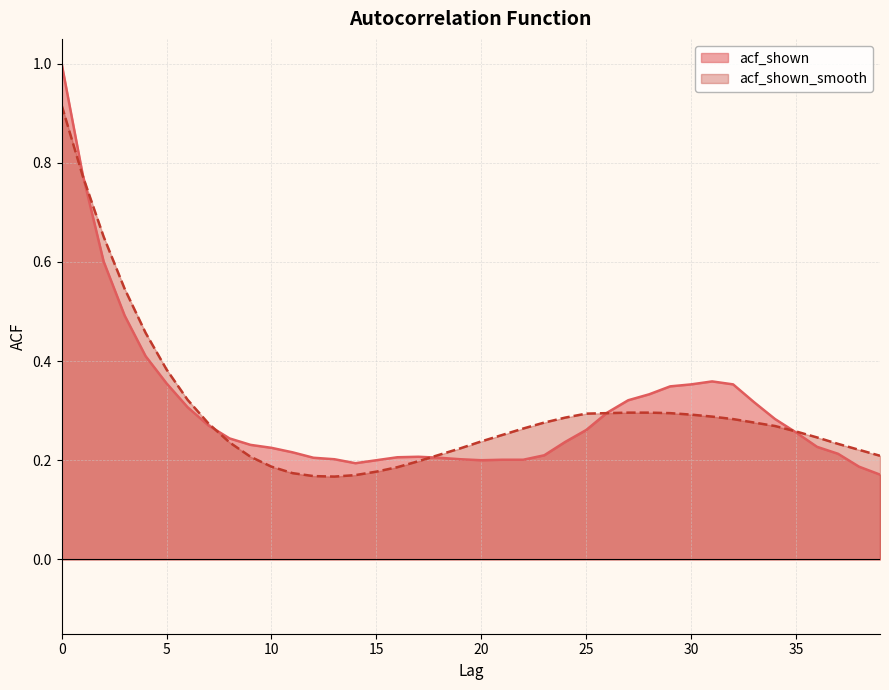

Where is acf_shown nearest to the value 0?

39